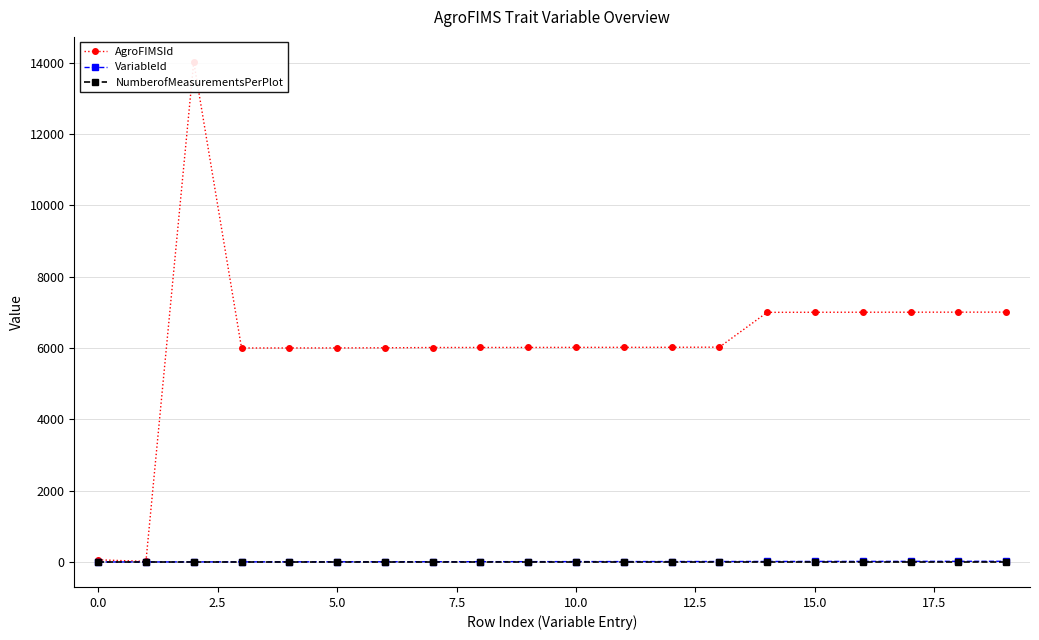

True or false: NumberofMeasurementsPerPlot and VariableId cross at least once.

False